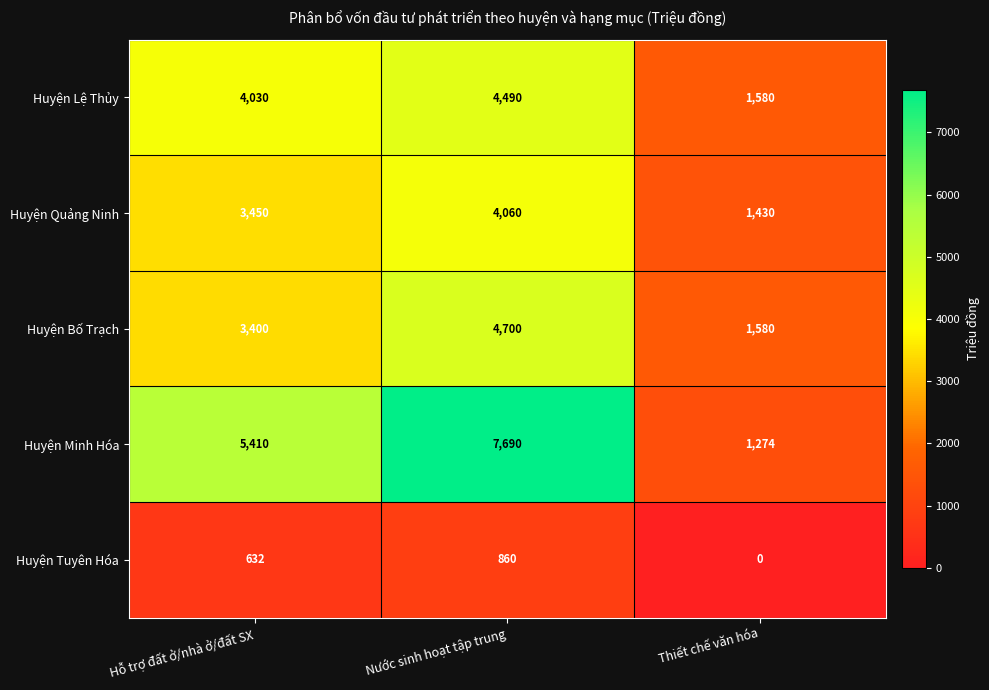

The Huyện Quảng Ninh series shows 790 at Hỗ trợ đất ở/nhà ở/đất SX. True or false?

False